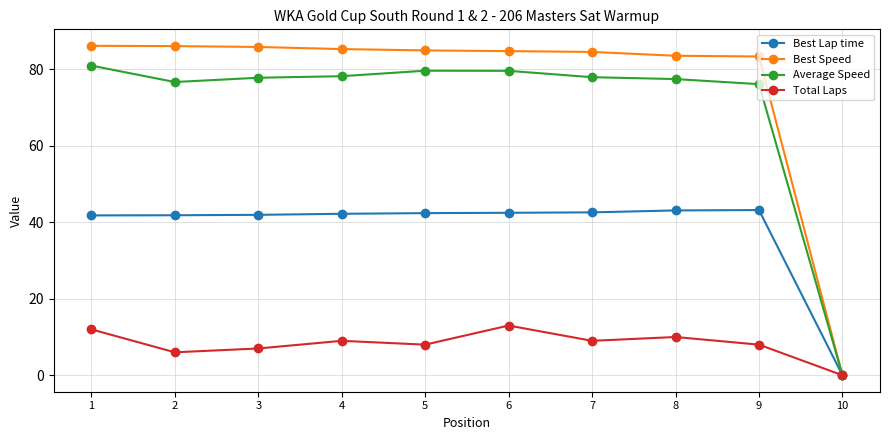

At how many categories does at least one series exceed 80?

9